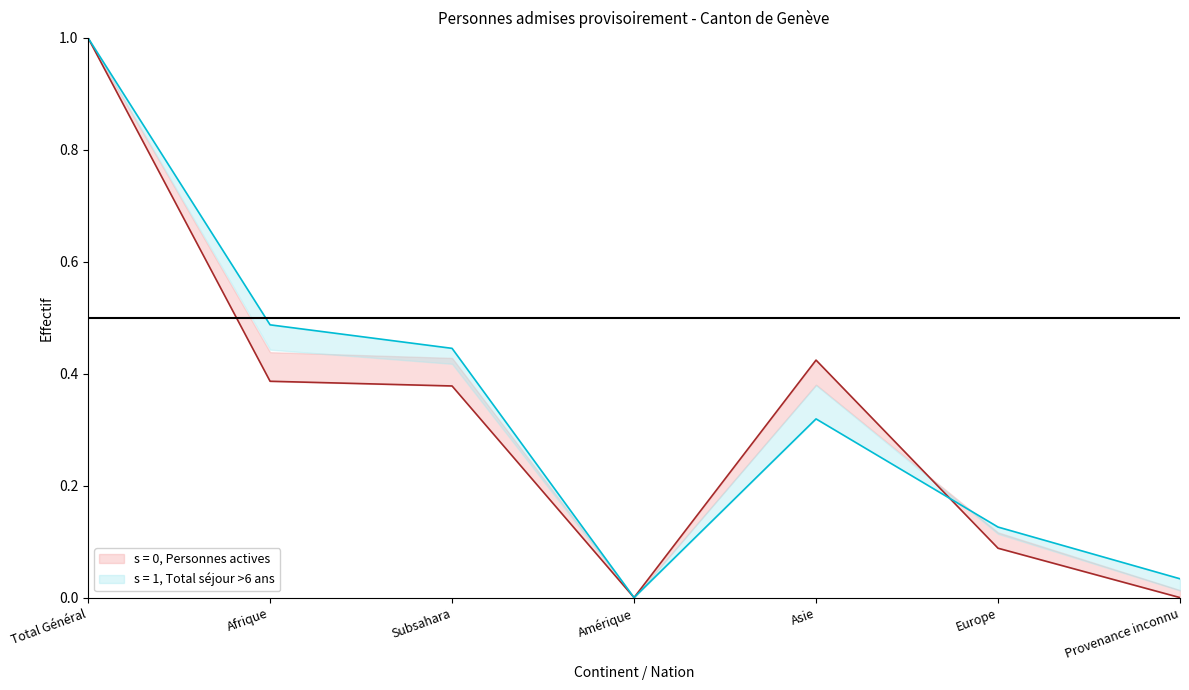

What is the difference between the Total sejour >6ans (col_8) values at Europe and Provenance inconnu?

0.1